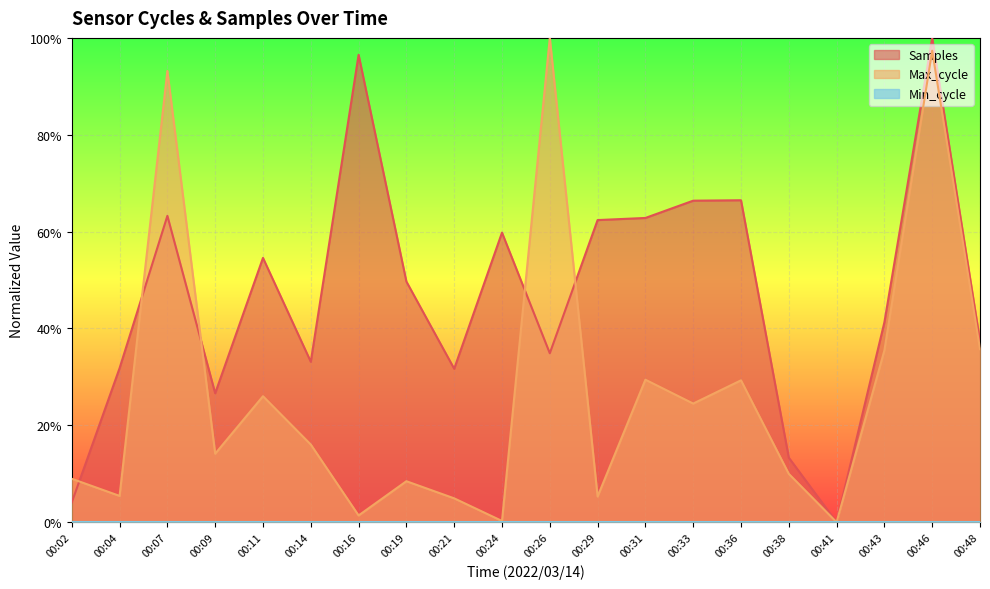

After their last crossing, which series has the higher values: Max_cycle or Samples?

Samples